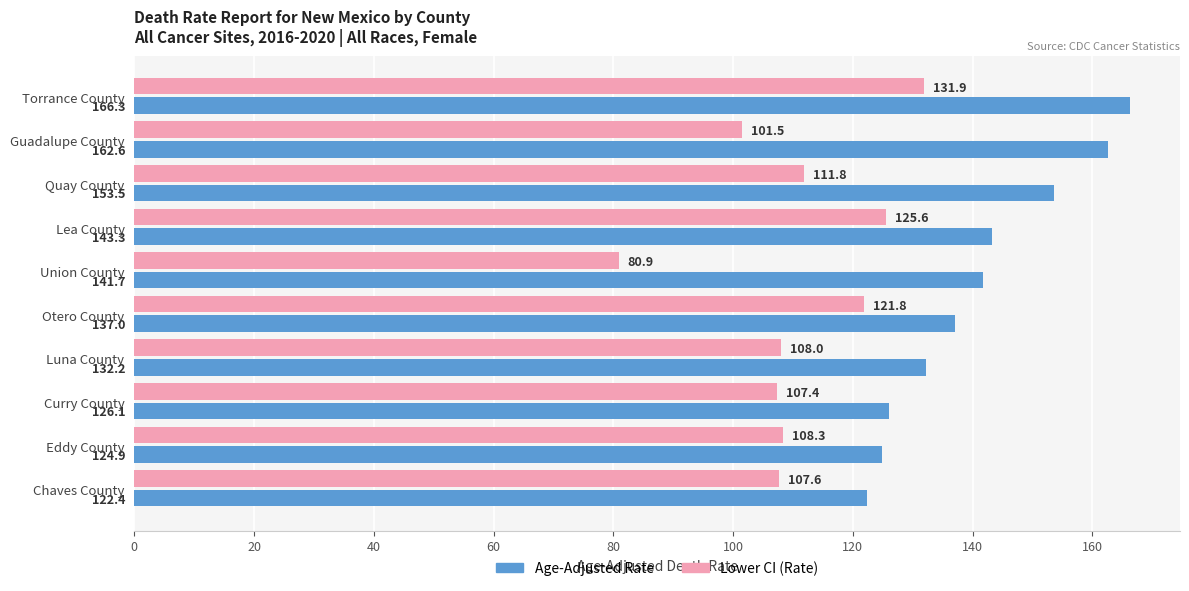

What is the total value across all series at Eddy County?

233.2